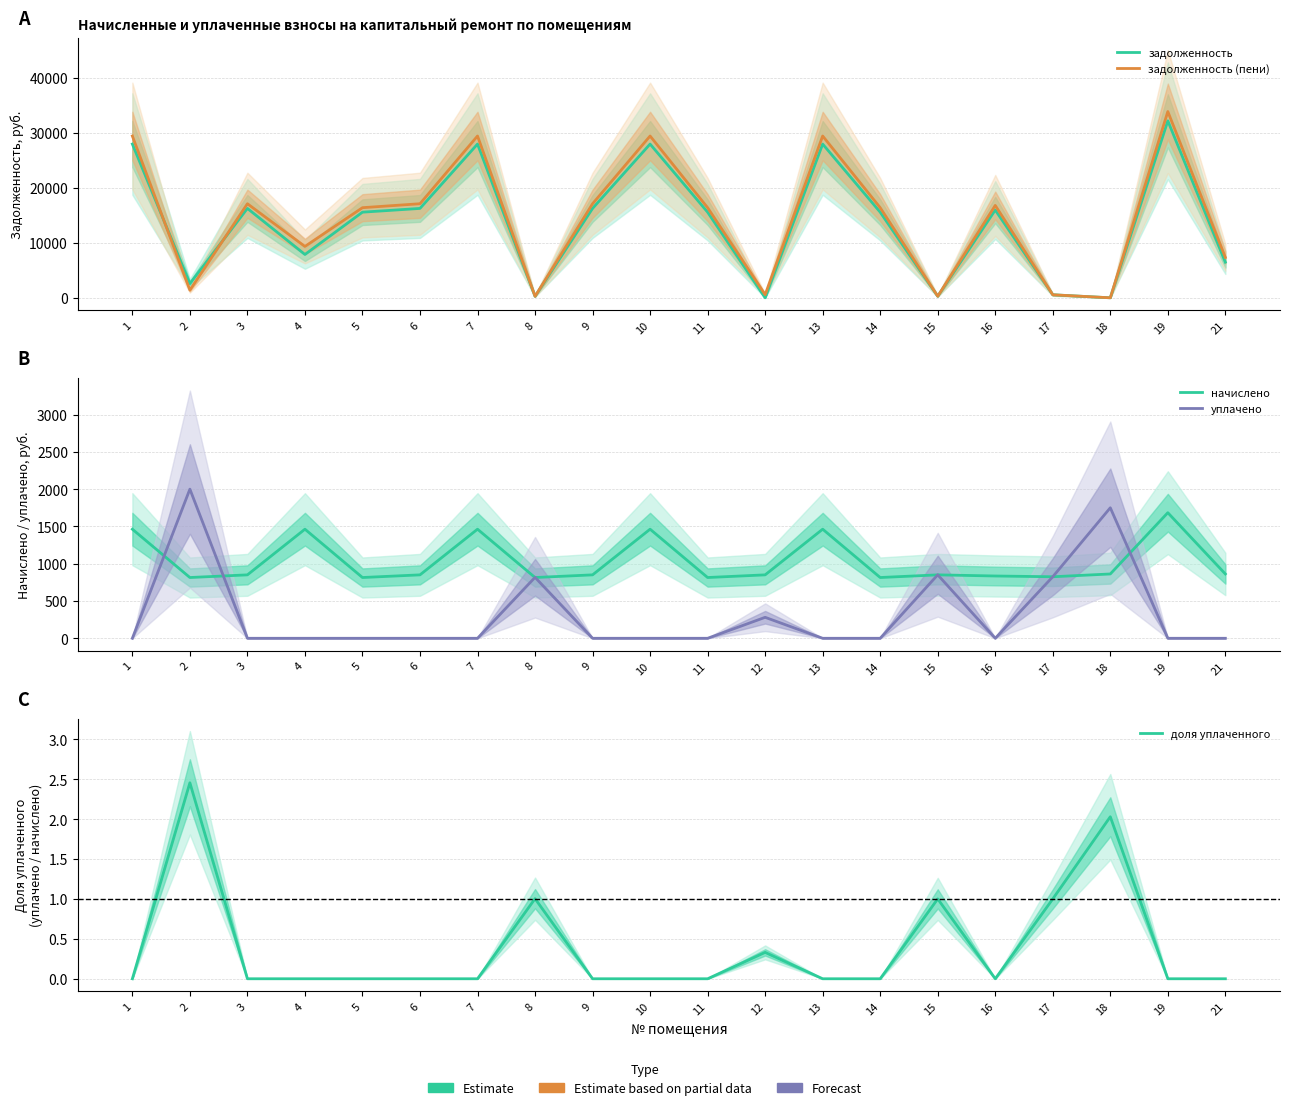

Which series ends up on top after the final intersection of доля уплаченного and задолженность?

задолженность